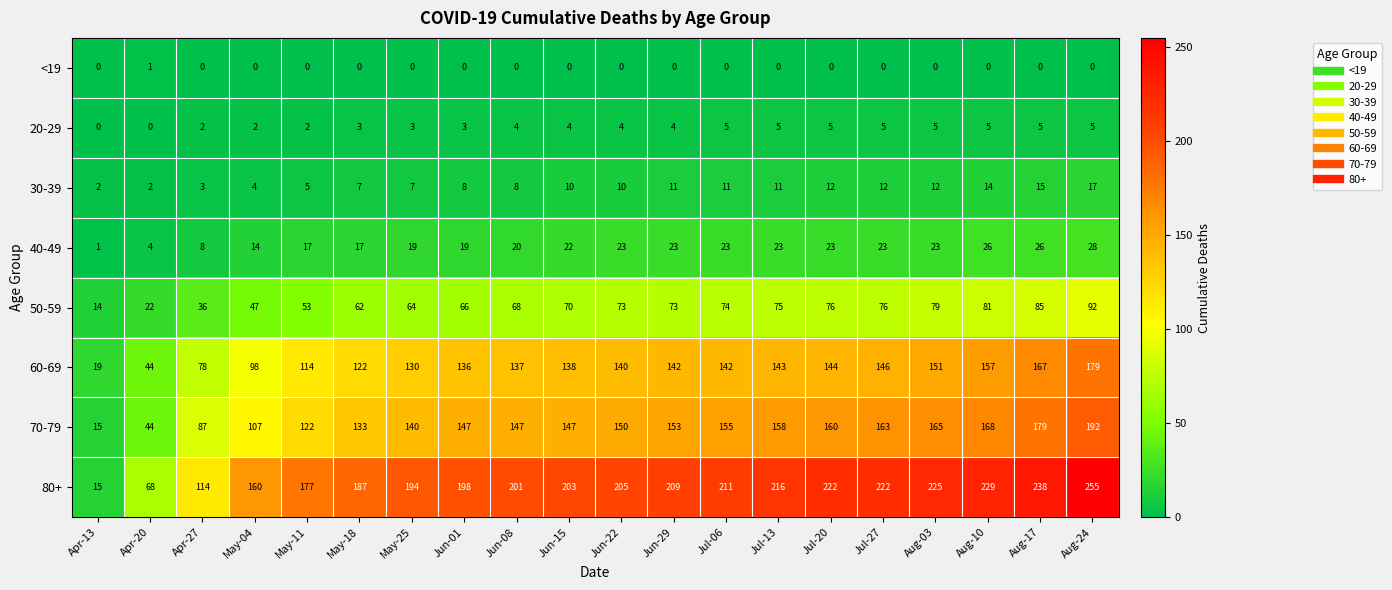

What is the lowest value of the 70-79 series?

15